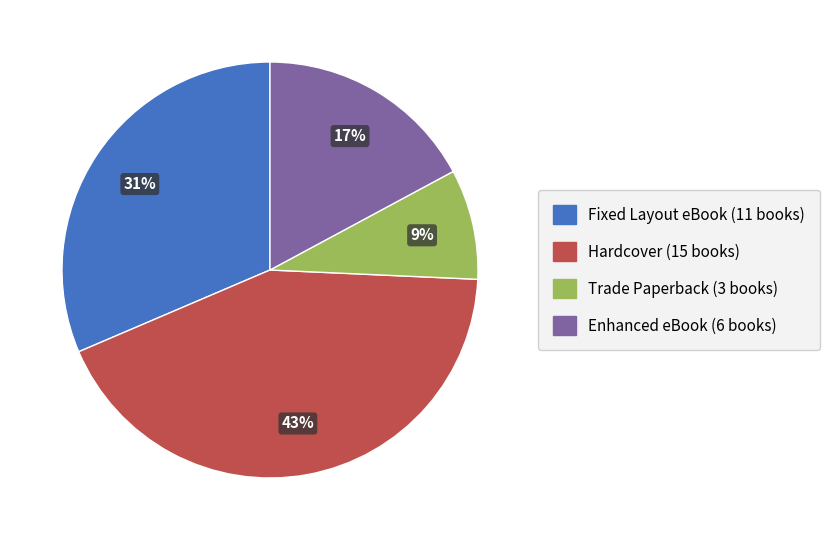

To the nearest percent, what percentage of the pie is Fixed Layout eBook?

31%